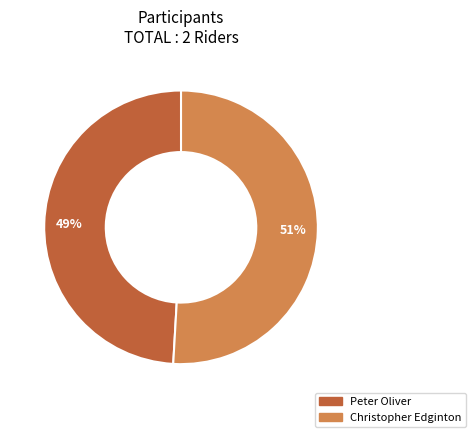

To the nearest percent, what portion does Christopher Edginton represent?

51%